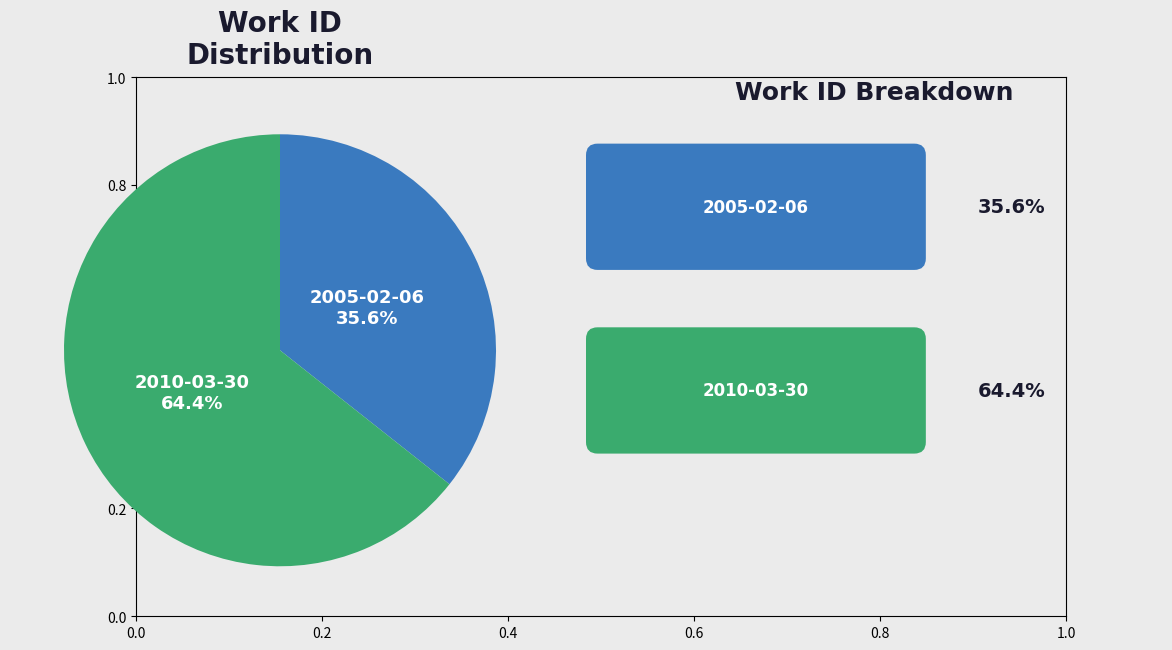

Does any single category account for the majority?

Yes